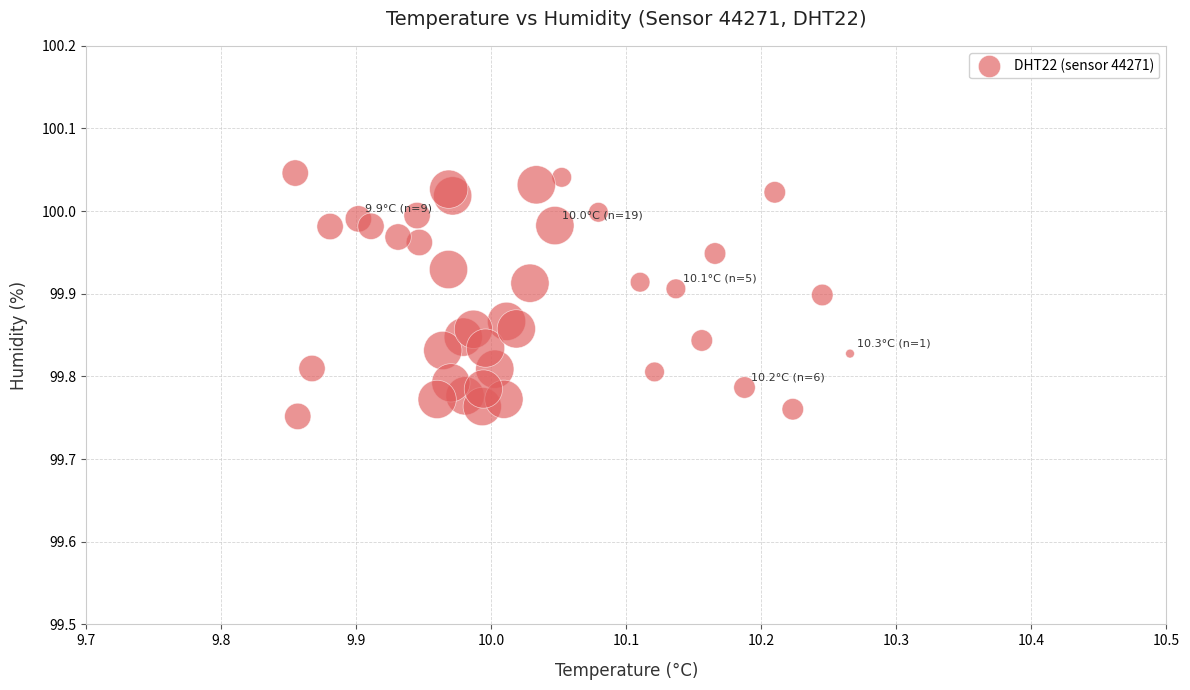

What is the range of X values (max minus min)?

0.4